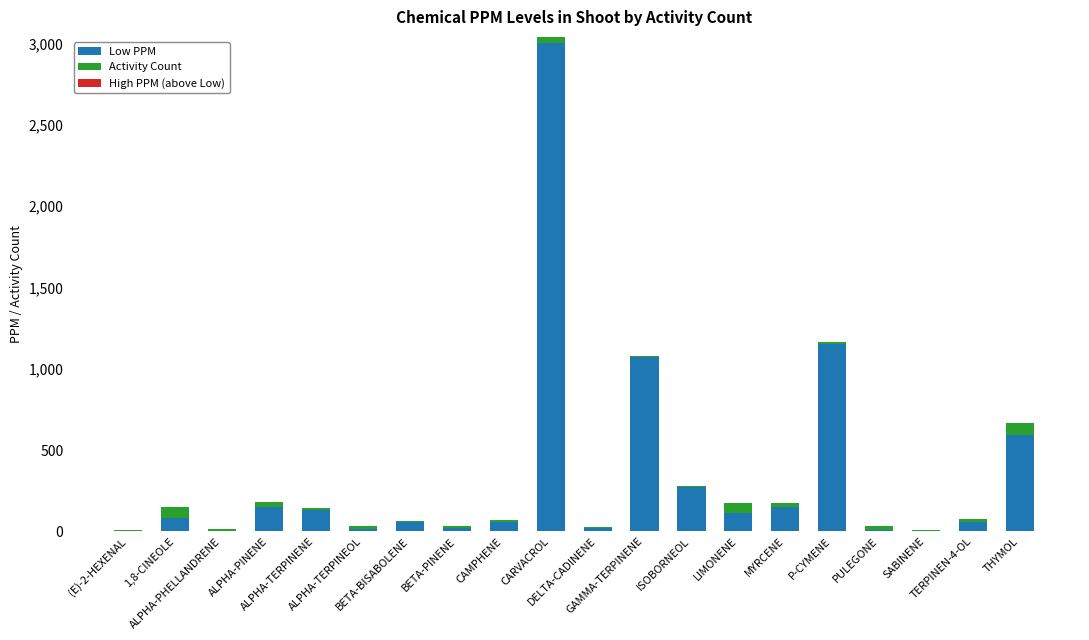

What is the highest value of the Low PPM series?

3005